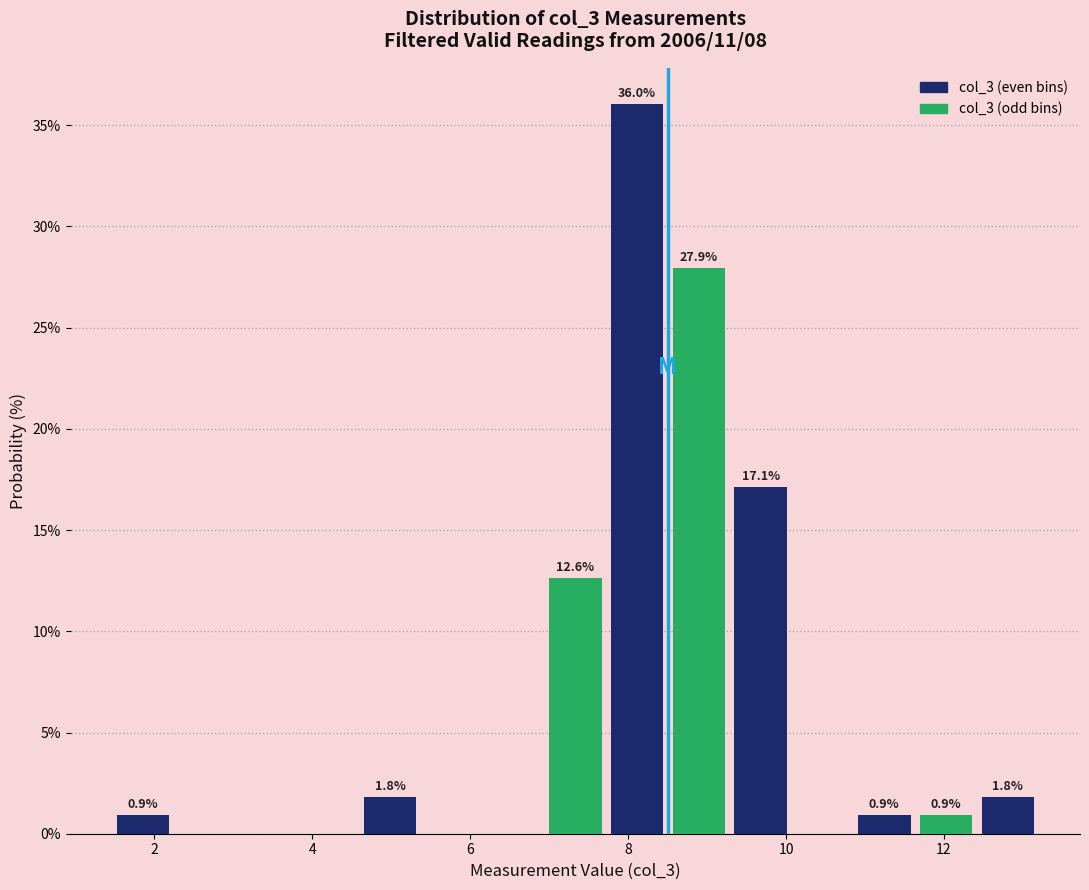

Read against the x-axis, roughly where is the centre of the tallest bar?

8.2